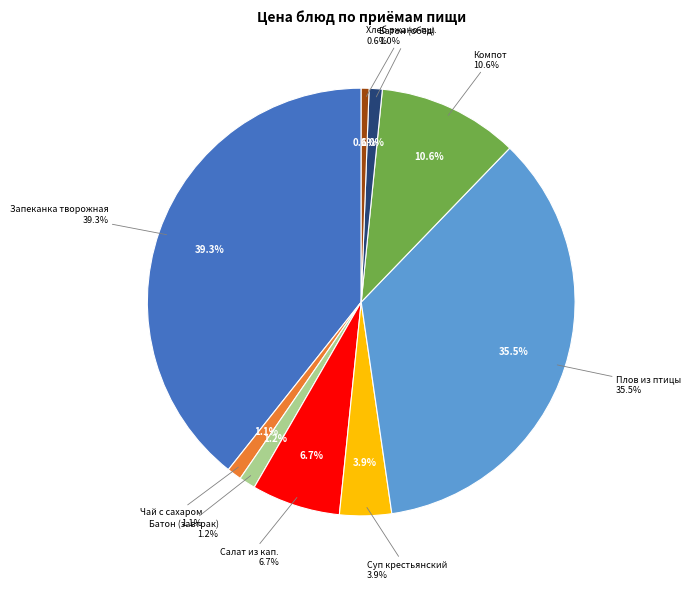

Between Чай с сахаром and Плов из филе птицы, which is larger?

Плов из филе птицы